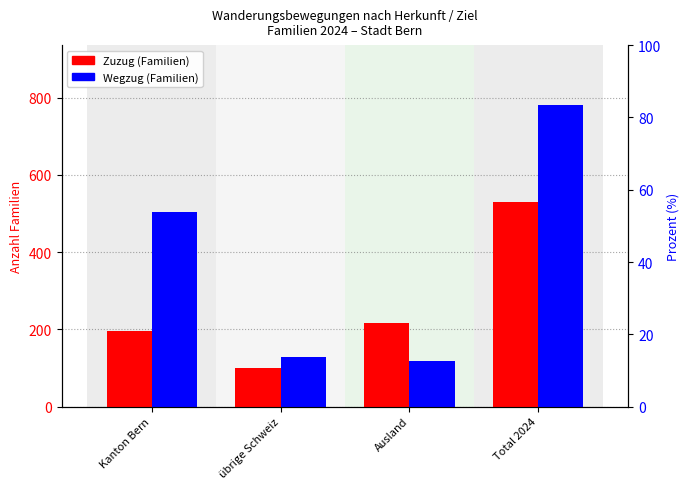

Which category has the lowest value in the Wegzug (Familien) series?

Ausland